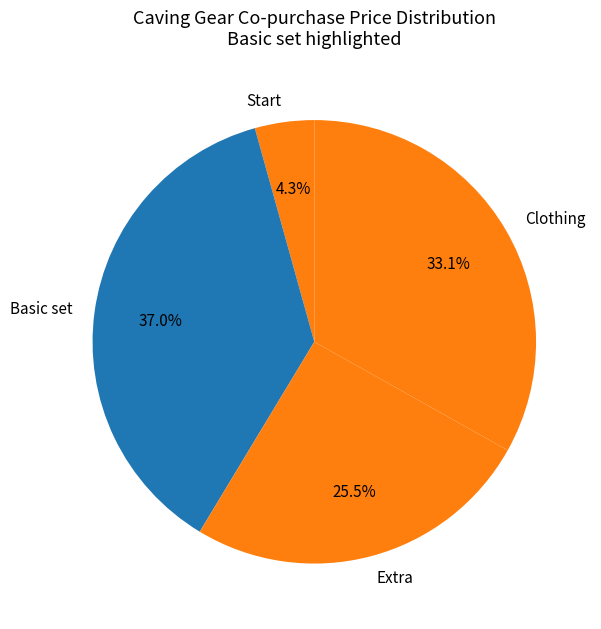

Rank the categories by value from highest to lowest.

Basic set, Clothing, Extra, Start